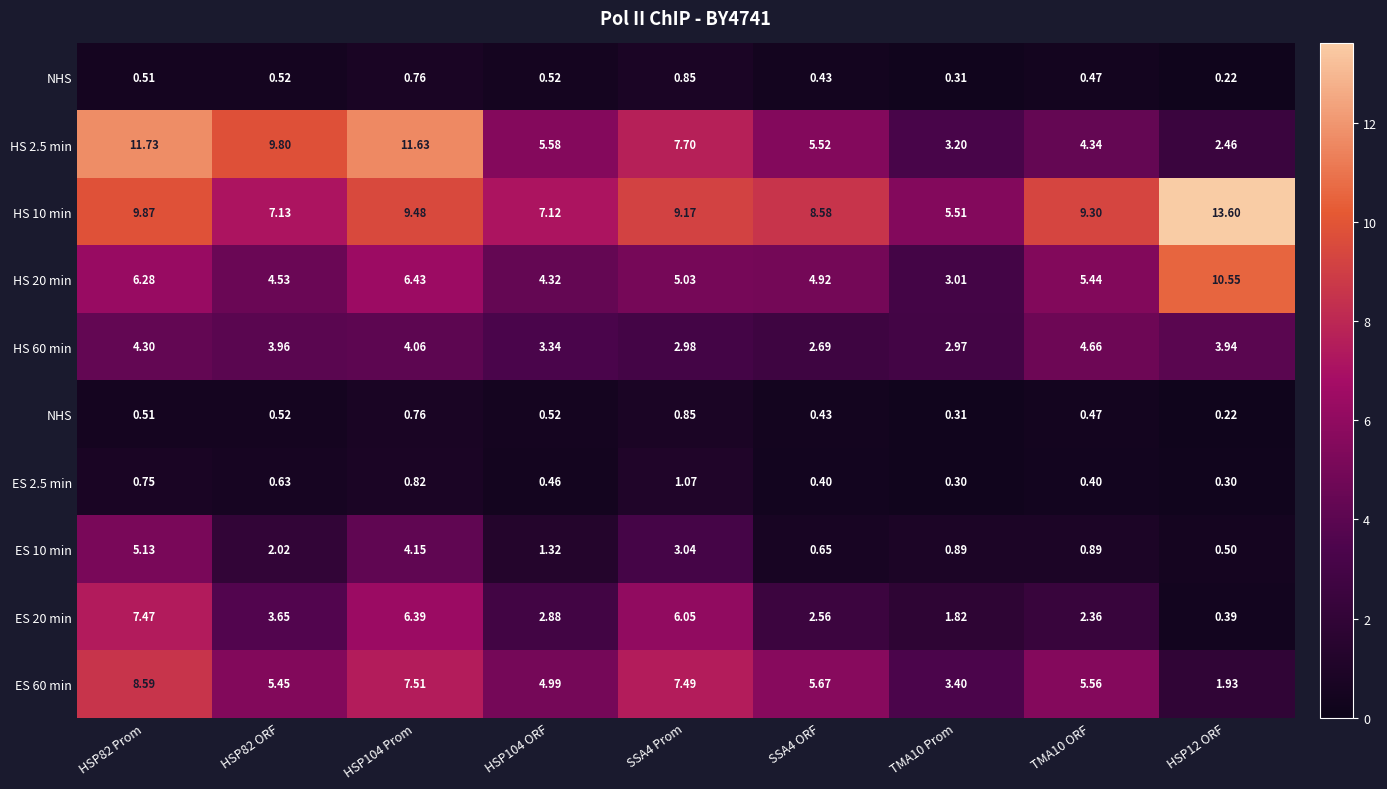

Which category has the lowest value across all series?

HSP12 ORF